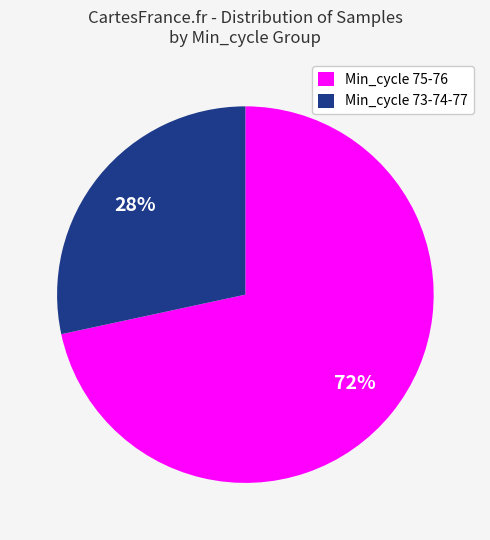

To the nearest percent, what percentage of the pie is Min_cycle 75-76?

72%